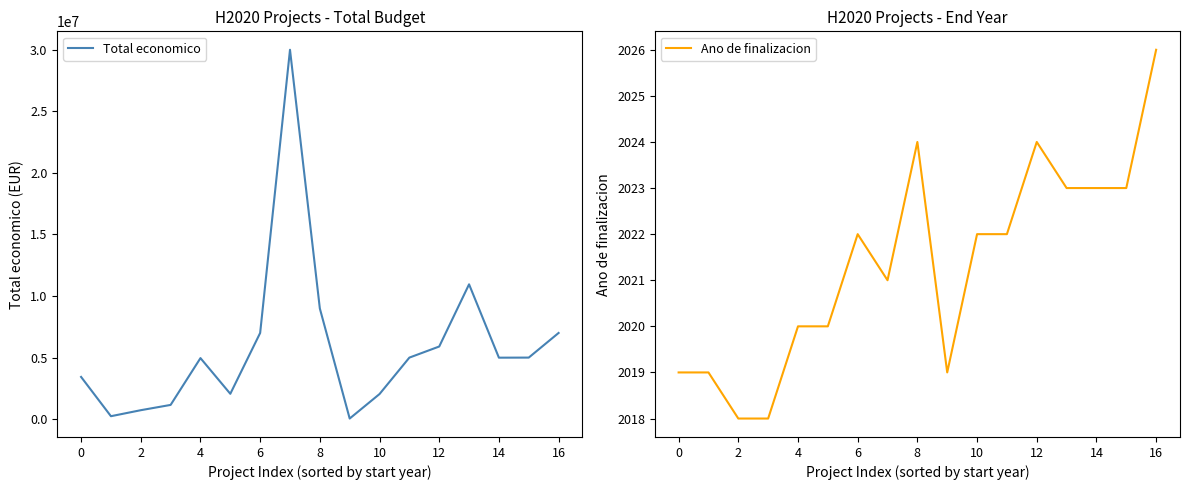

The value of Ano de finalizacion at 8 is 2024. True or false?

True